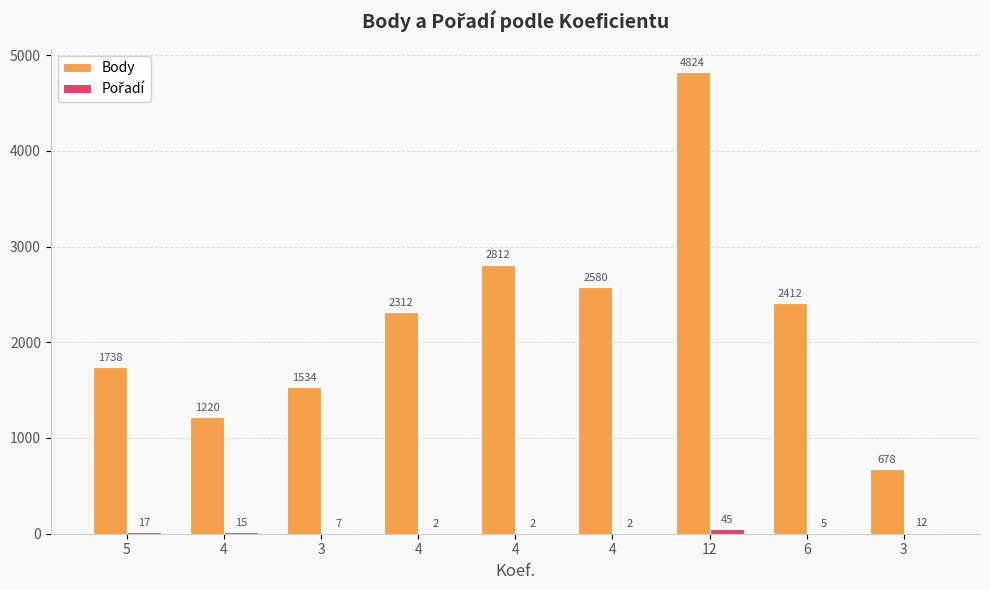

Count the number of categories in the chart.

9